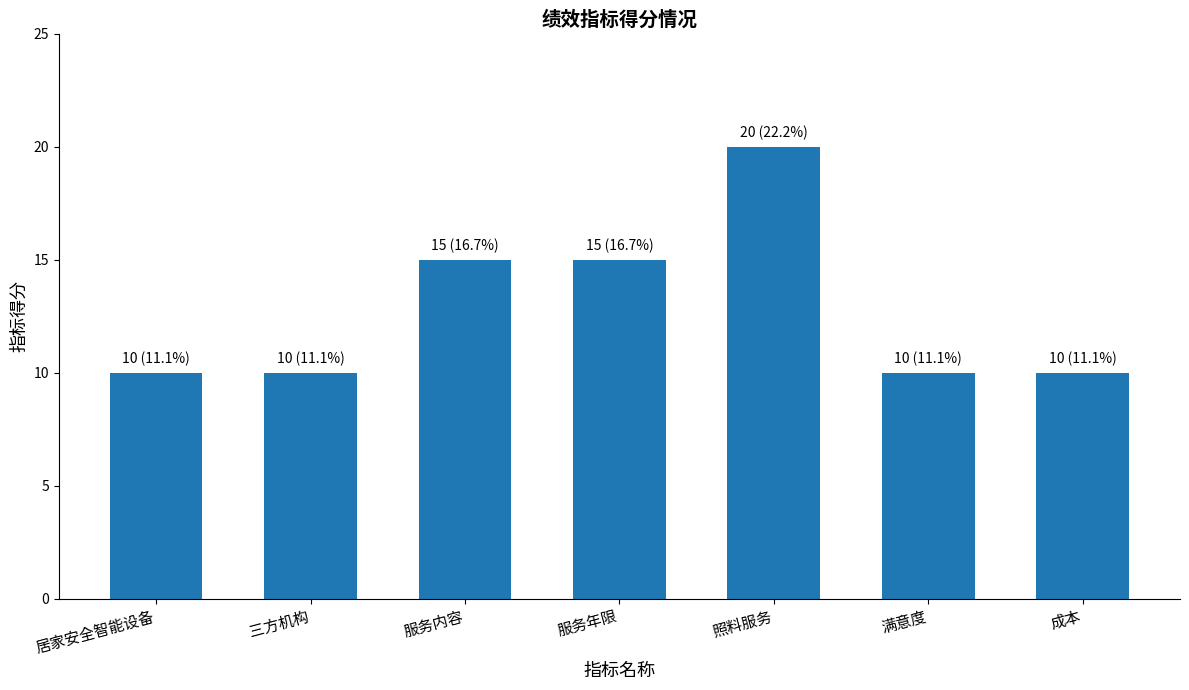

What is the sum of the values at 居家安全智能设备 and 满意度?

20